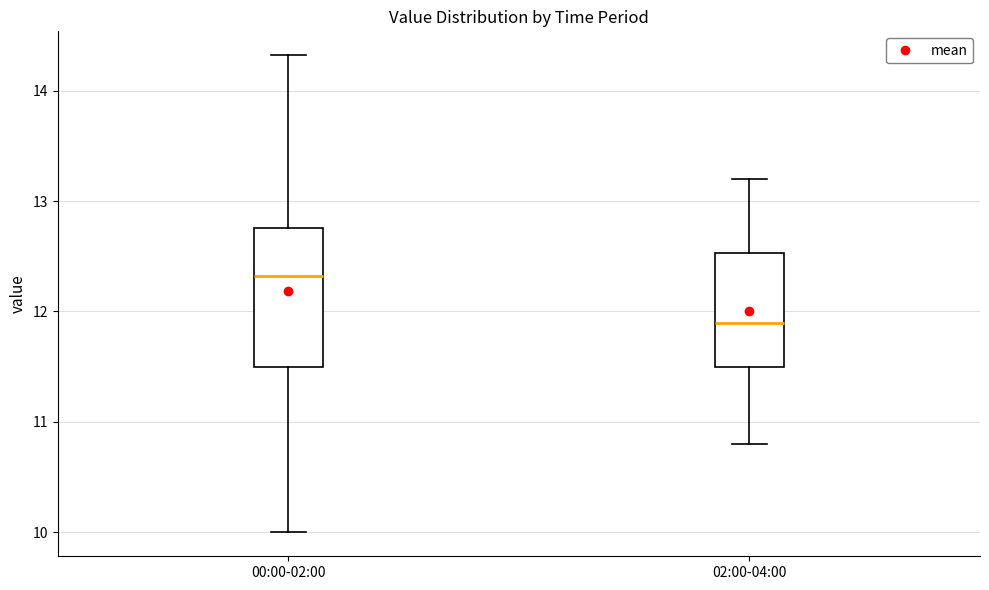

Which box has the lowest median line?

02:00-04:00